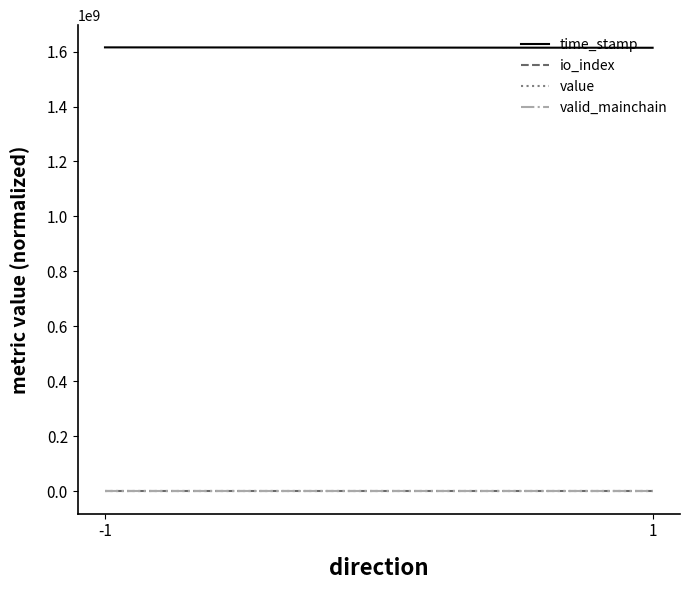

Reading left to right, list all the values displayed in this chart.

time_stamp: -1=1615108938.5	1=1613680354.0
io_index: -1=220.0	1=3.0
value: -1=6.7	1=6.7
valid_mainchain: -1=1.0	1=1.0